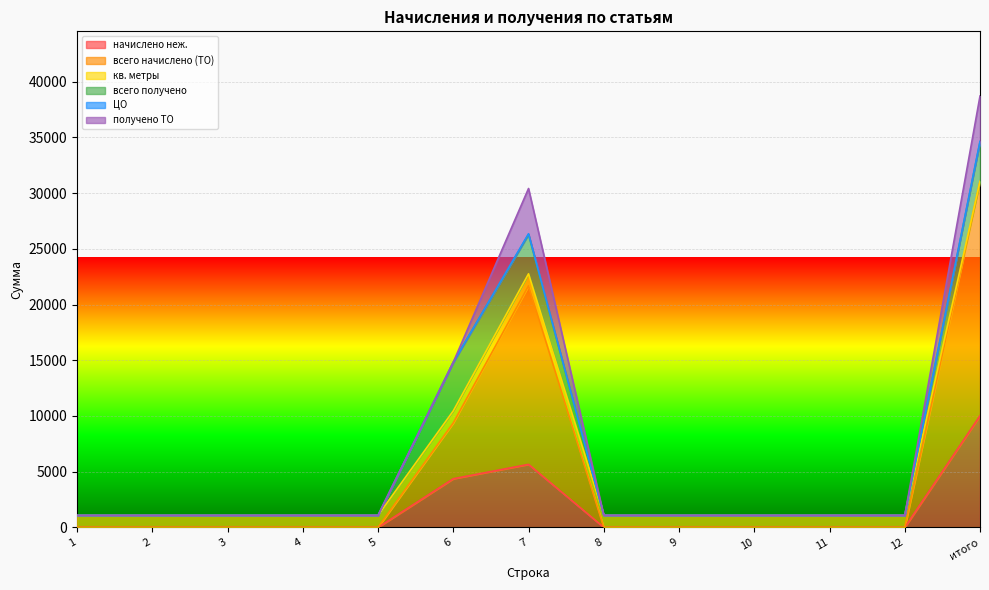

Between 2 and 5, which series saw the biggest shift?

начислено неж.